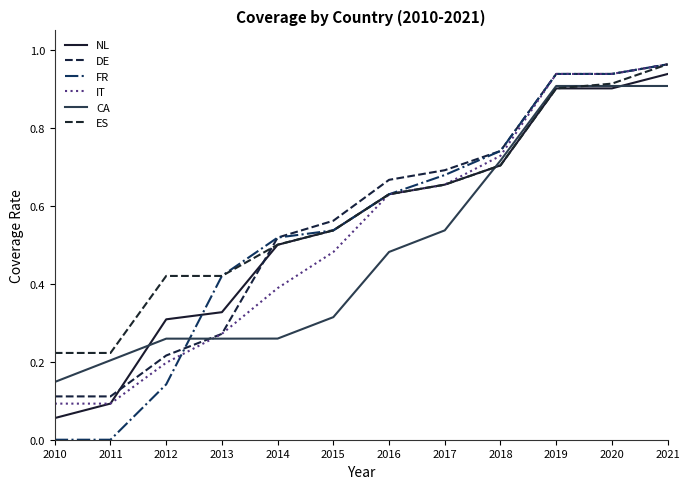

What is the value of the NL point at the 3rd from the left?

0.3